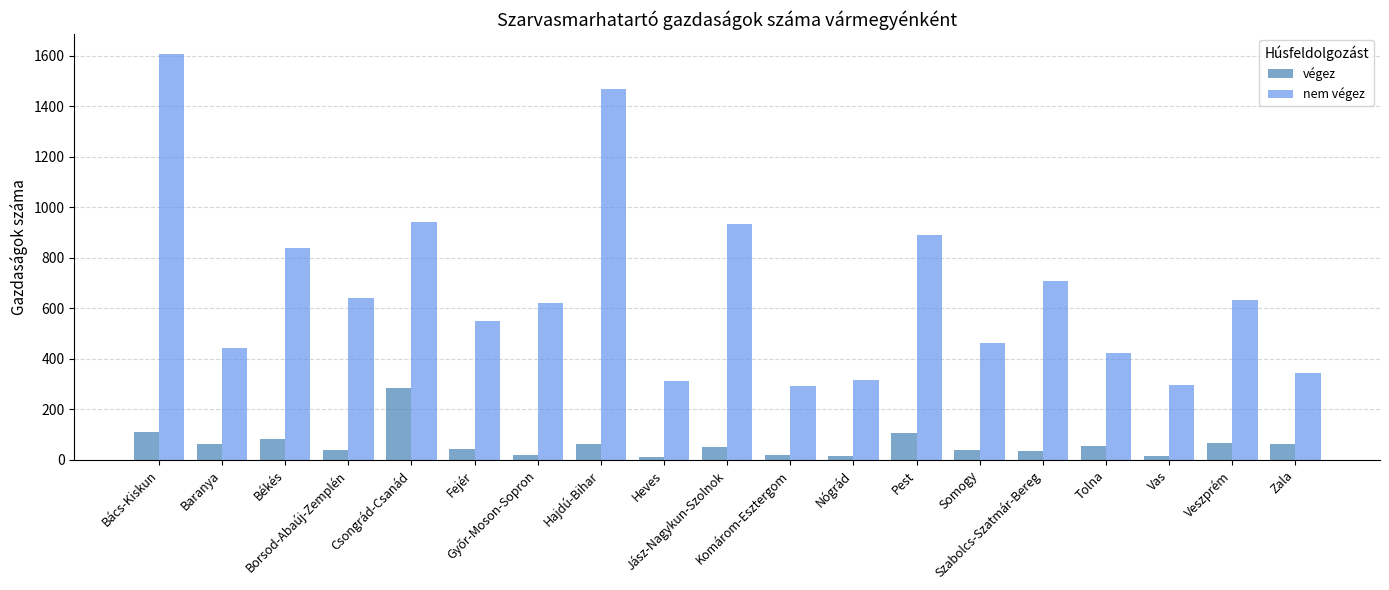

Rank the series by their maximum value, from highest to lowest.

nem végez, végez